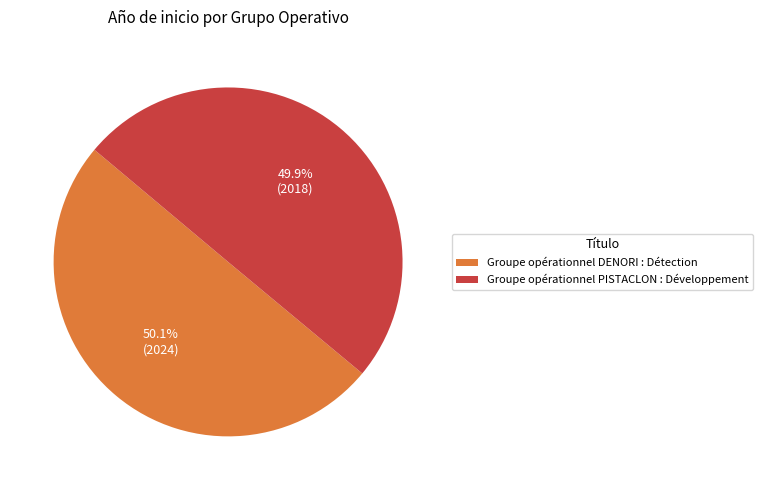

What is the total percentage of Groupe opérationnel PISTACLON : Développement and Groupe opérationnel DENORI : Détection?

100.0%